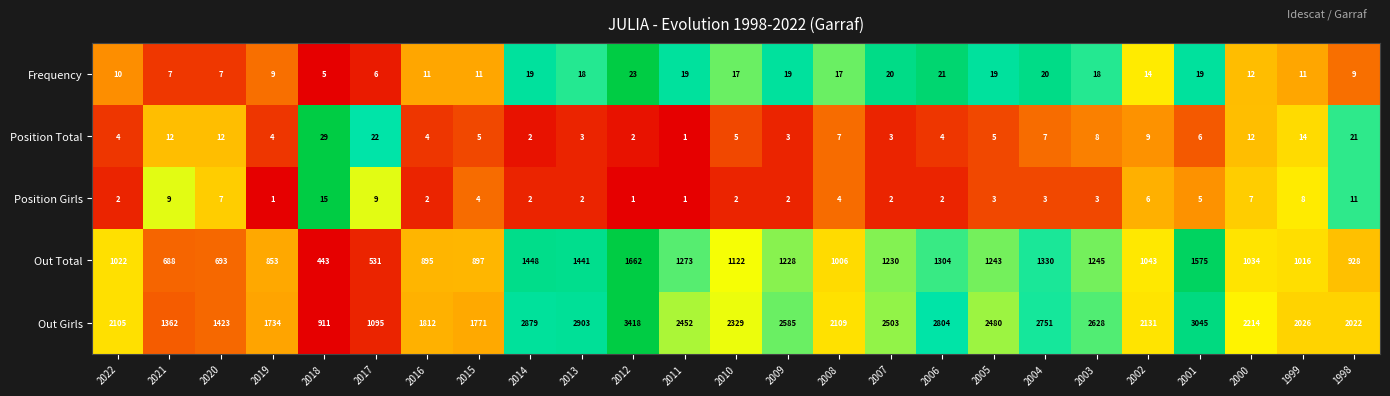

At which label does Position Total first exceed 5?

2021